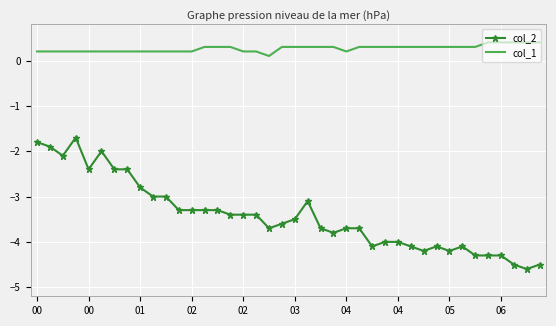

What is the highest value of the col_2 series?

-1.7